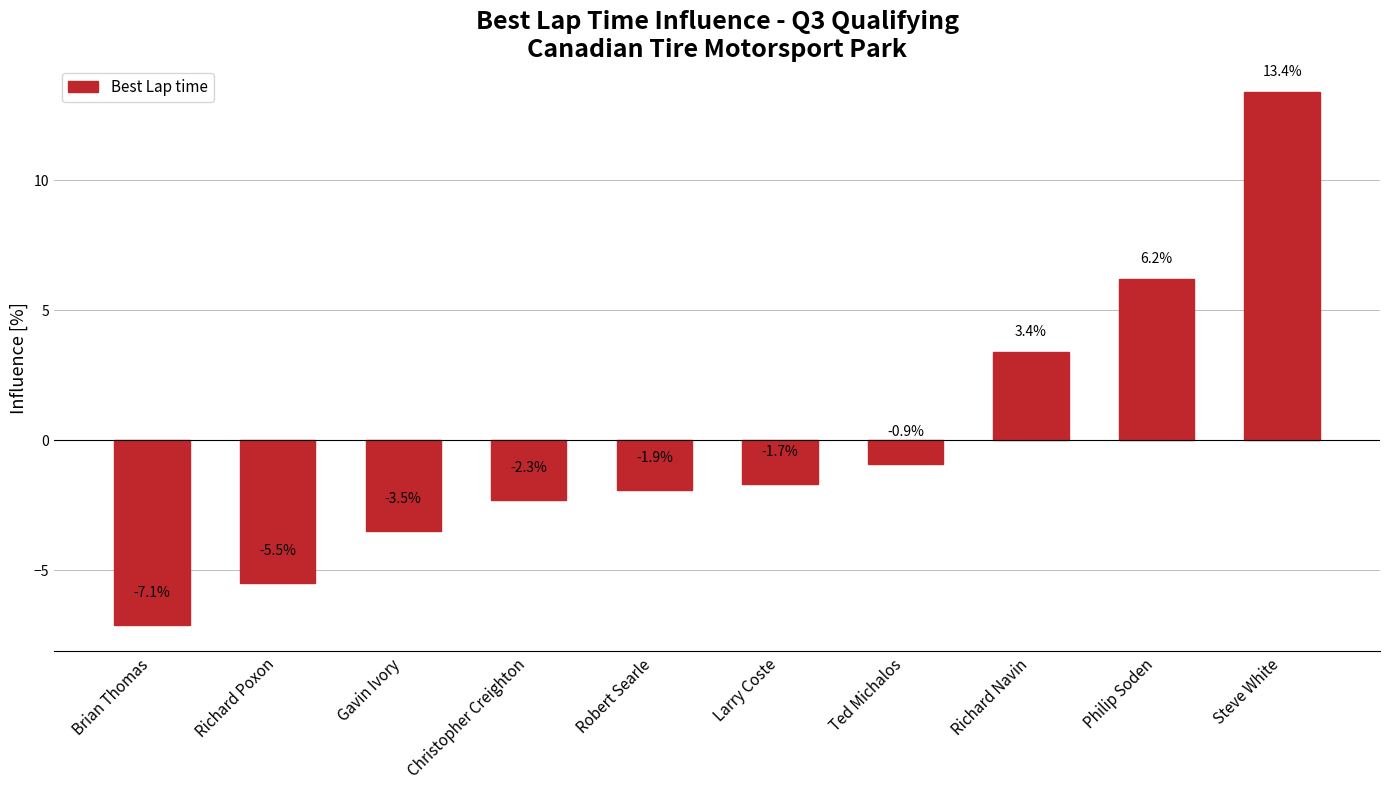

Does the chart contain any negative values?

Yes